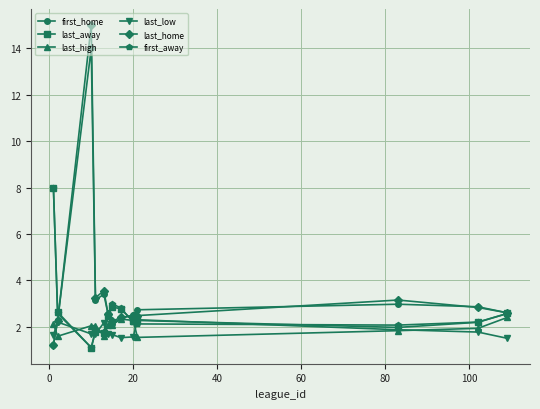

What is the average value of the first_away series?

2.7